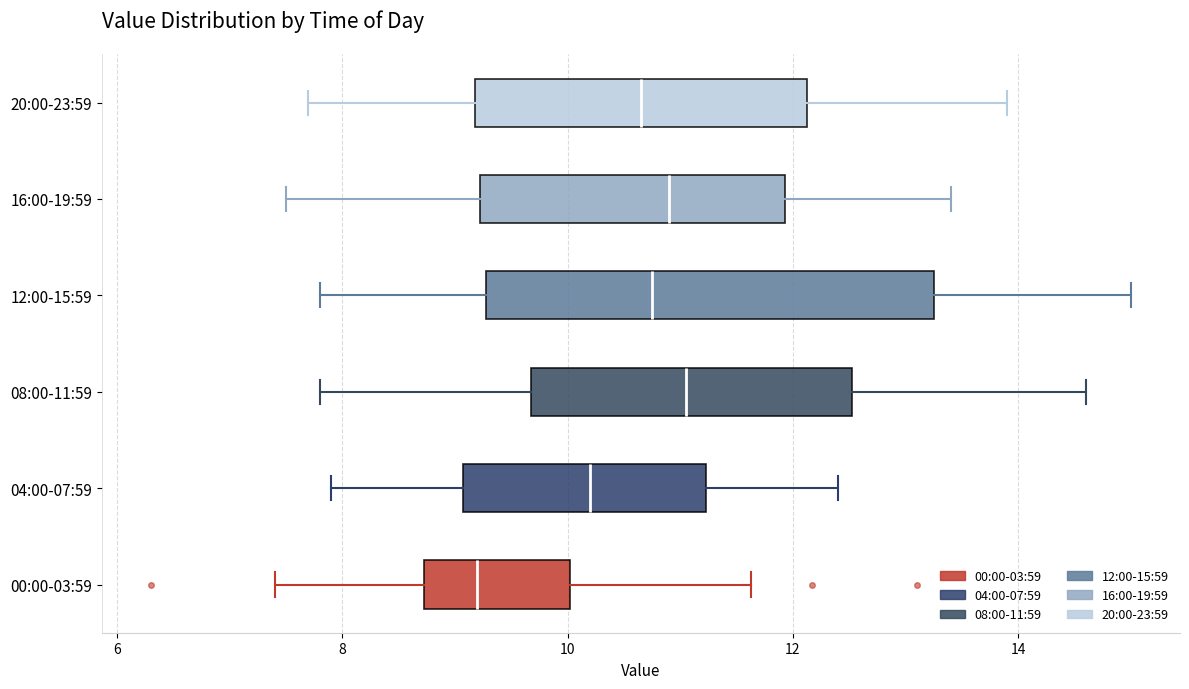

Which box is the widest, from its left edge to its right edge?

12:00-15:59